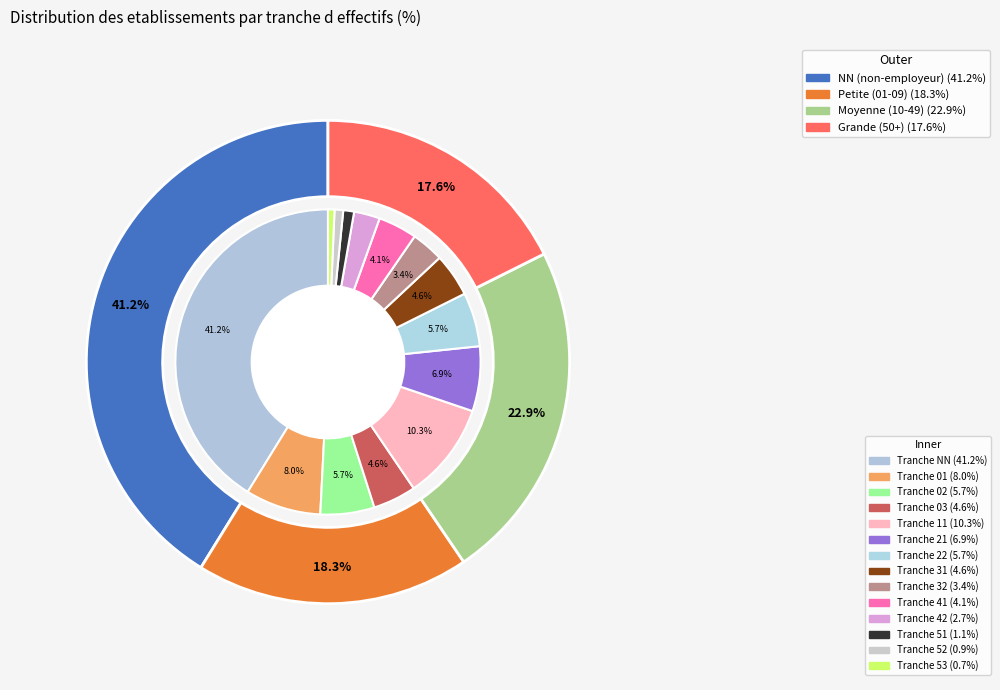

Do 53 and 22 together represent more than half of the pie?

No